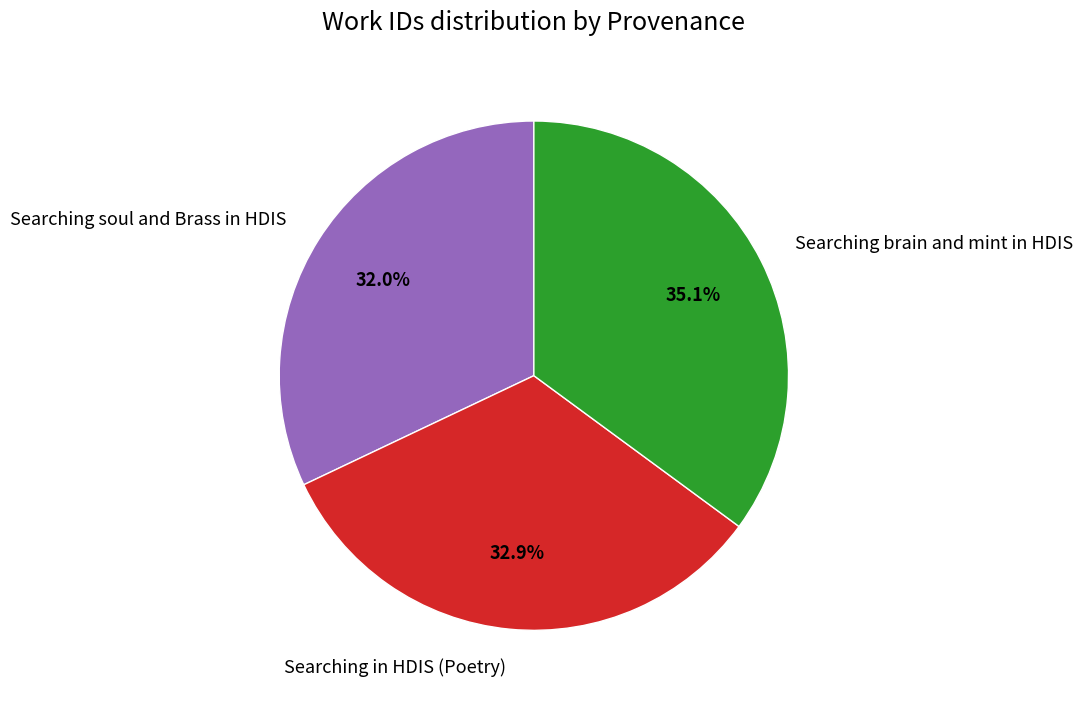

Which slice is the largest?

Searching brain and mint in HDIS